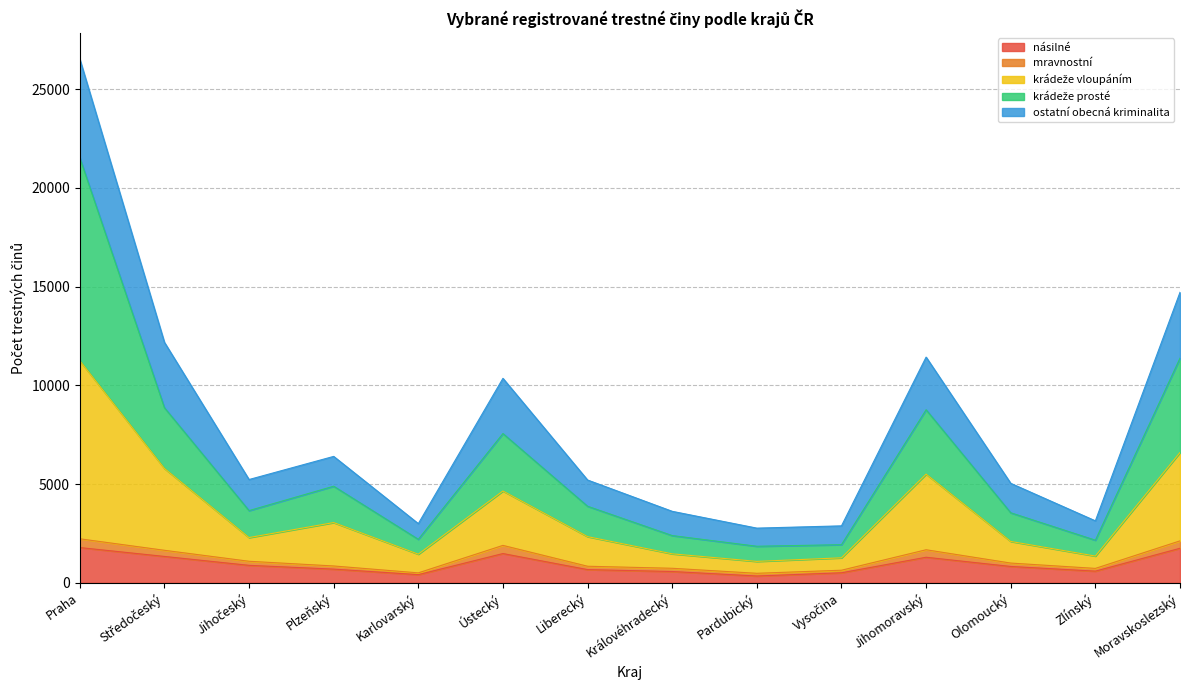

Where does the krádeže prosté series first go above 5232?

Praha